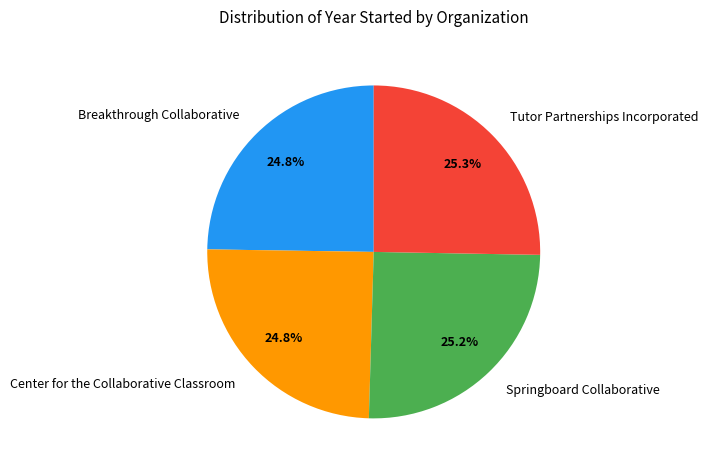

Combined, do Breakthrough Collaborative and Tutor Partnerships Incorporated account for over 50%?

Yes